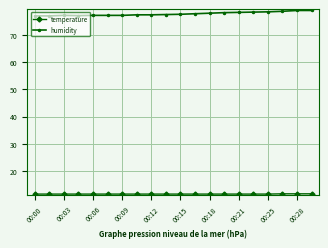

Which series has the largest range (max minus min)?

humidity